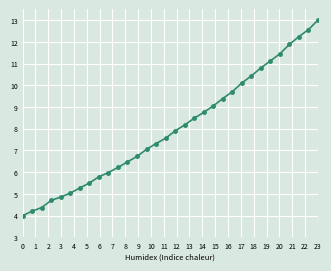

Reading right to left, extract all data points from this chart.

13.0	12.6	12.2	11.9	11.4	11.1	10.8	10.4	10.1	9.7	9.4	9.1	8.8	8.5	8.2	7.9	7.6	7.3	7.1	6.7	6.5	6.2	6.0	5.8	5.5	5.3	5.0	4.9	4.7	4.4	4.2	4.0